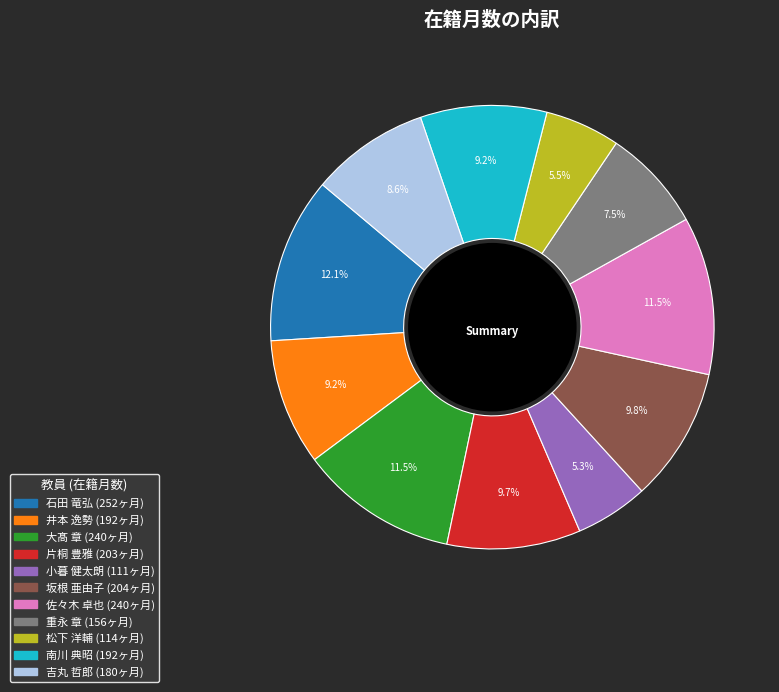

How many slices are in this pie chart?

11